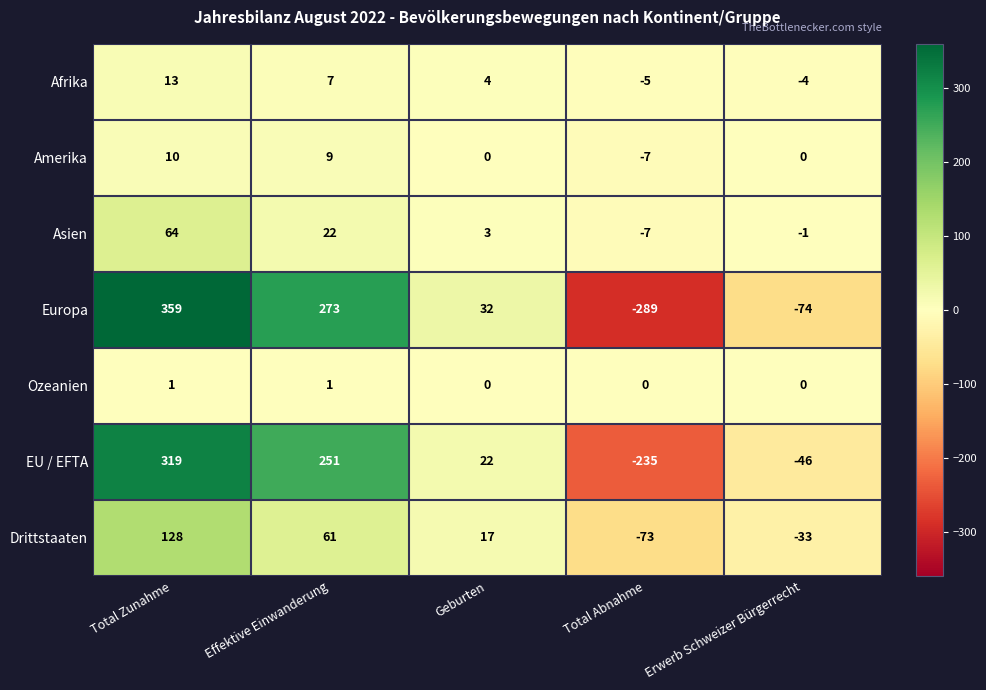

Which series changed the most between Total Abnahme and Erwerb Schweizer Bürgerrecht?

Europa